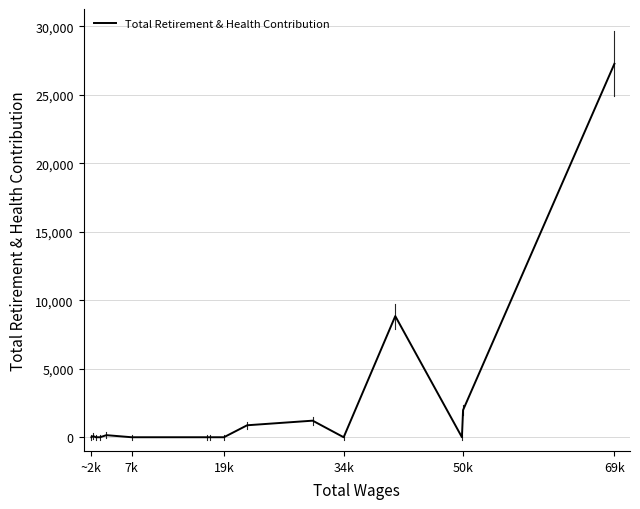

What is the greatest value displayed?

27258